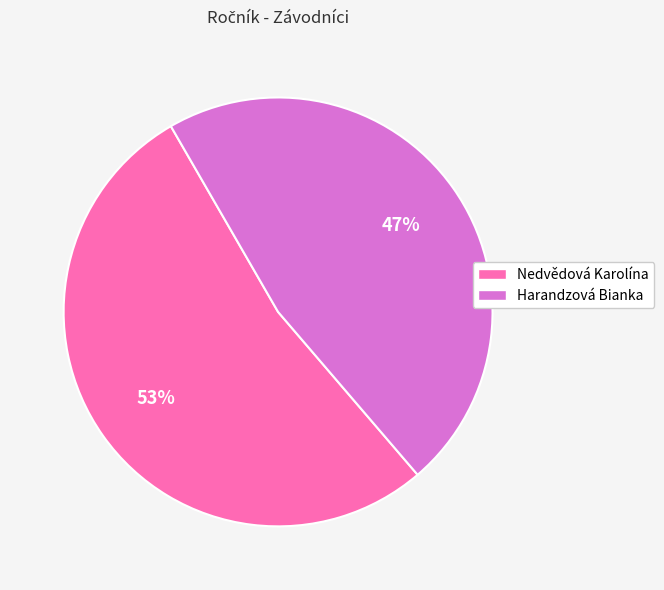

Do Nedvědová Karolína and Harandzová Bianka together represent more than half of the pie?

Yes